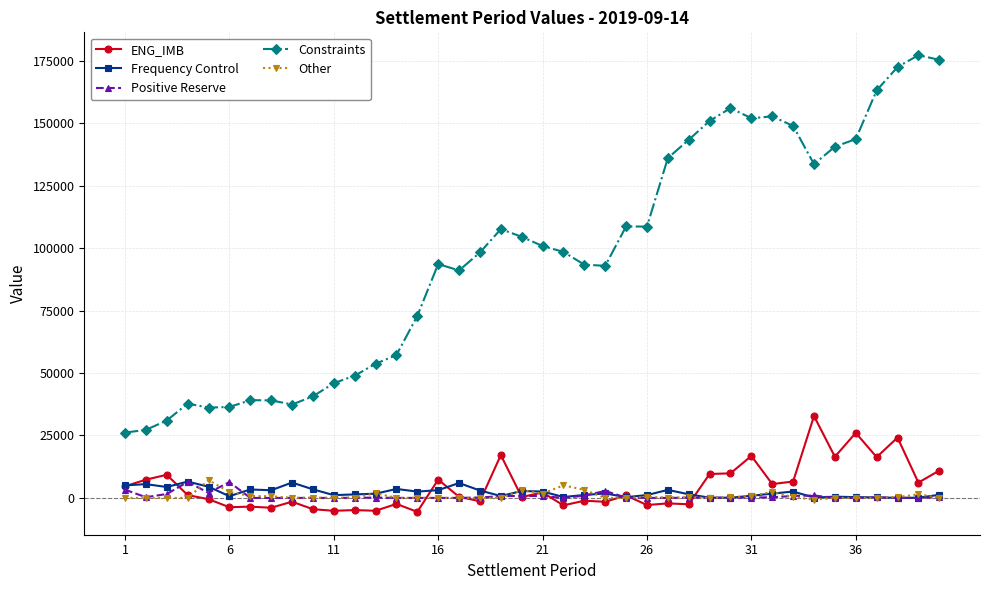

Does the chart display data point markers on the line(s)?

Yes